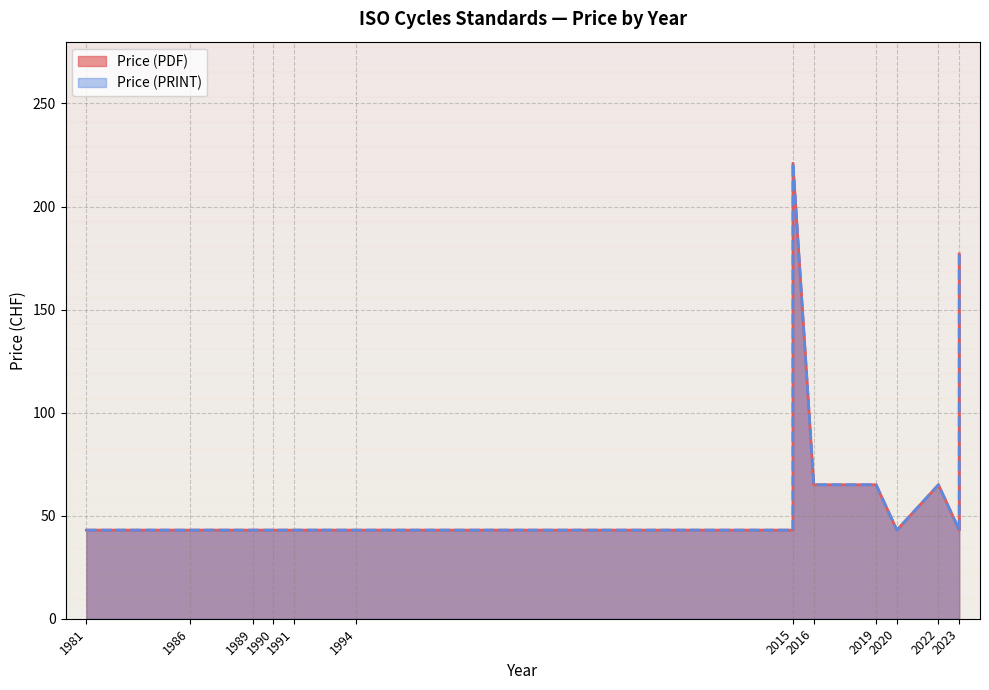

What are all the series names shown in the legend?

Price (PDF), Price (PRINT)